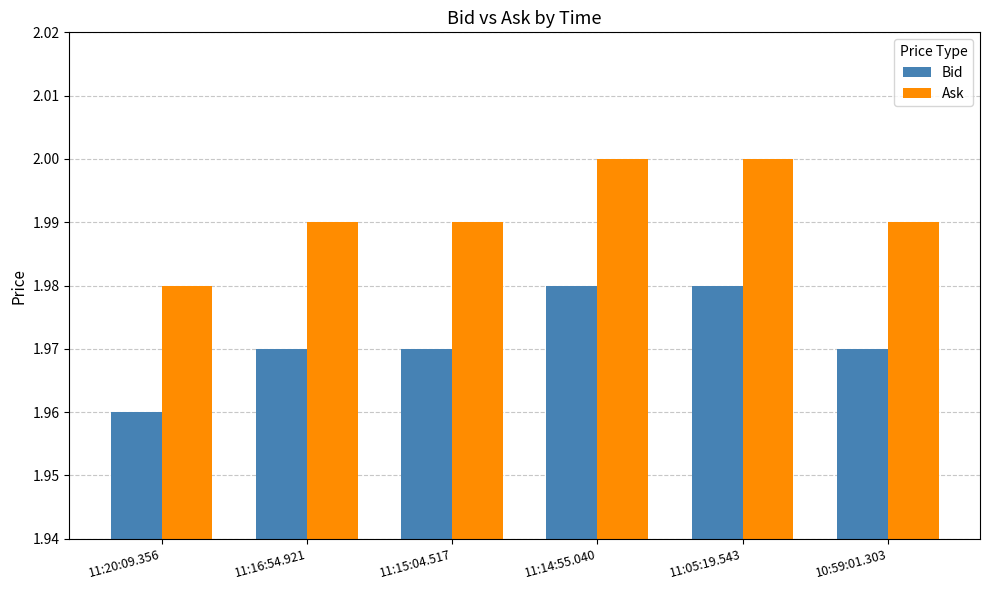

How many Ask values are between 1 and 2?

6